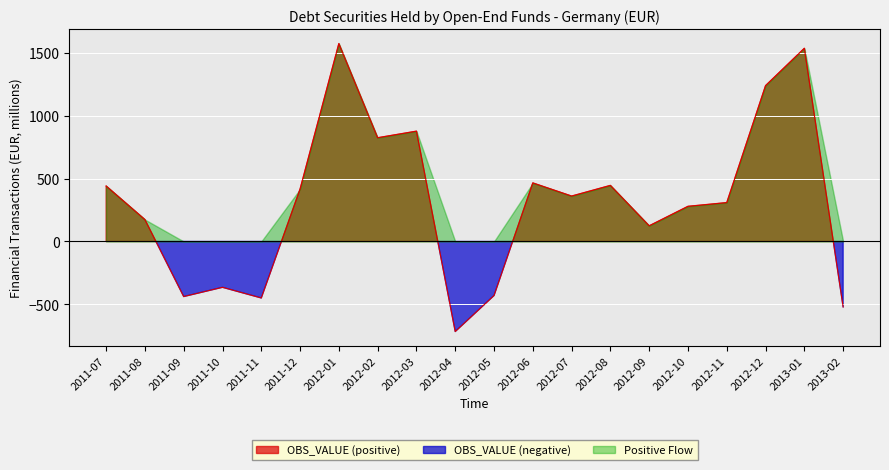

Which label corresponds to the smallest value in the chart?

2012-04